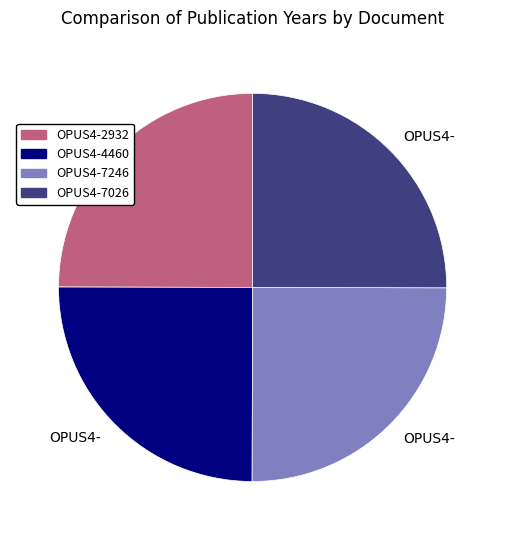

What is the ratio of the value at OPUS4-7026 to the value at OPUS4-4460?

1.0